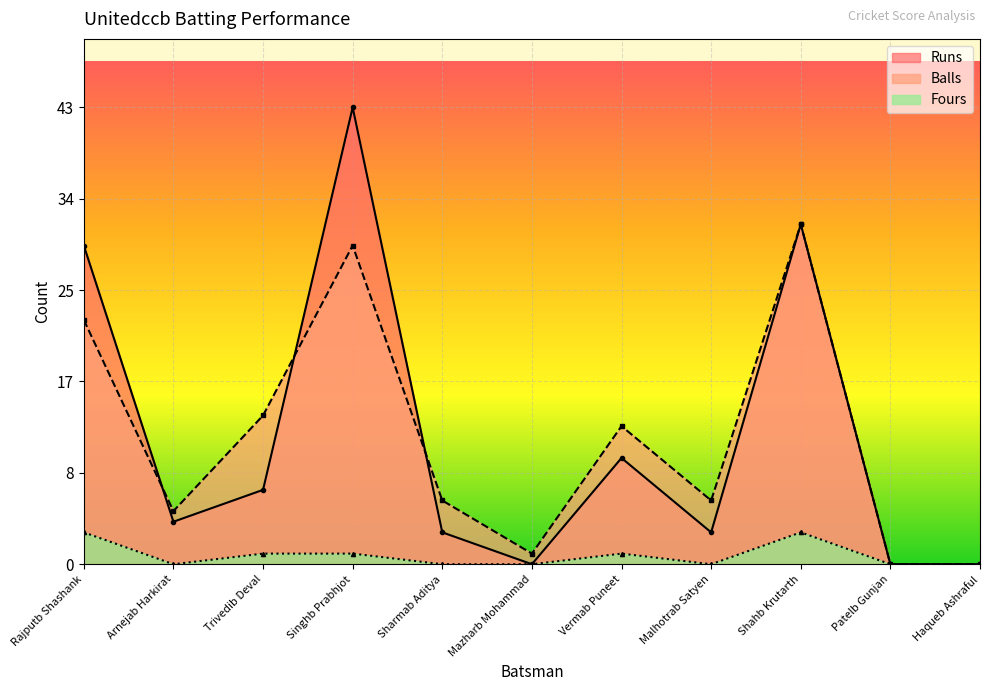

At which category is the sum across all series the highest?

Singhb Prabhjot